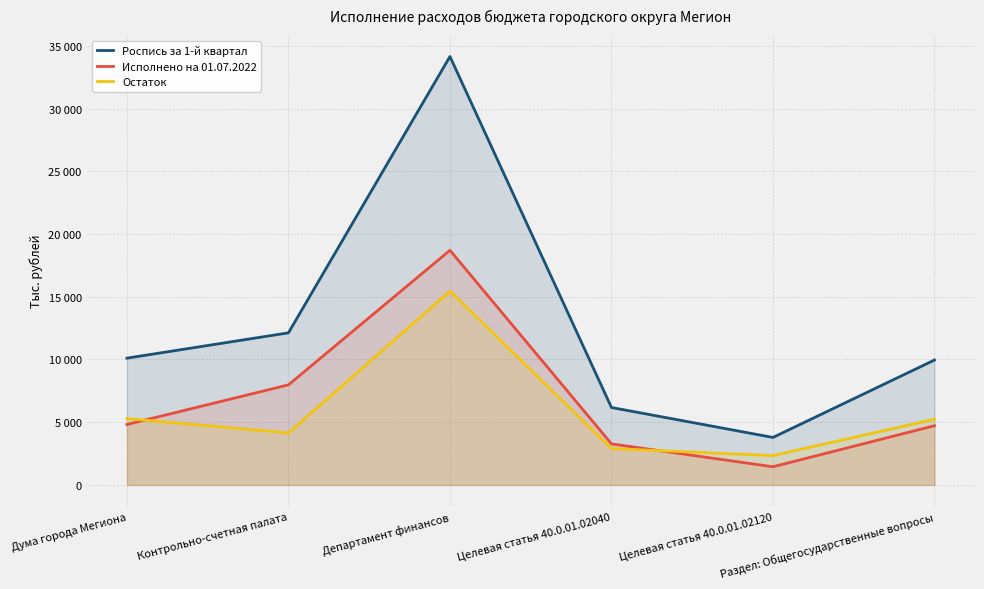

What is the difference between the second highest and minimum values in the Роспись за 1-й квартал series?

8340.1